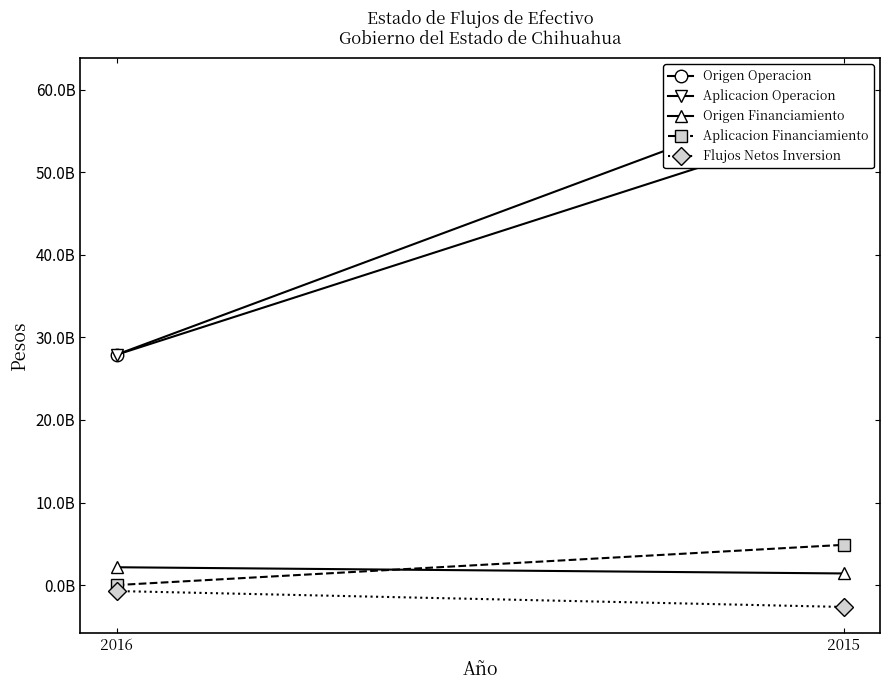

Count the Origen Operacion values in the range 27917057615 to 60668939339.

2